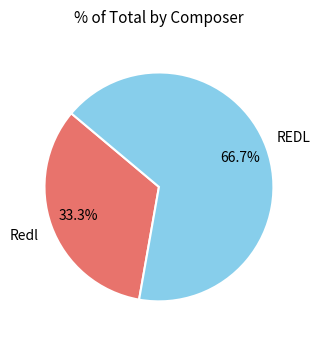

Which category has the biggest portion of the pie?

REDL